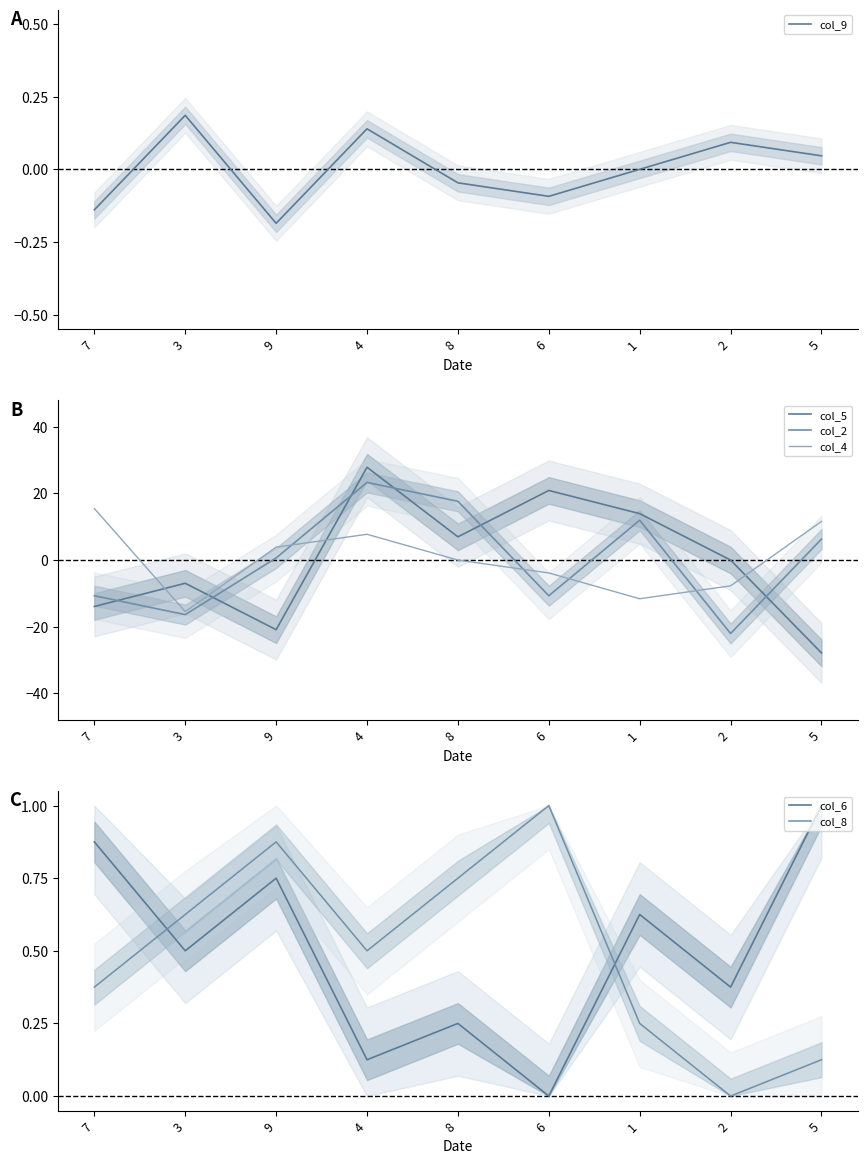

What is the difference between the maximum and second lowest values in the col_4 series?

27.1